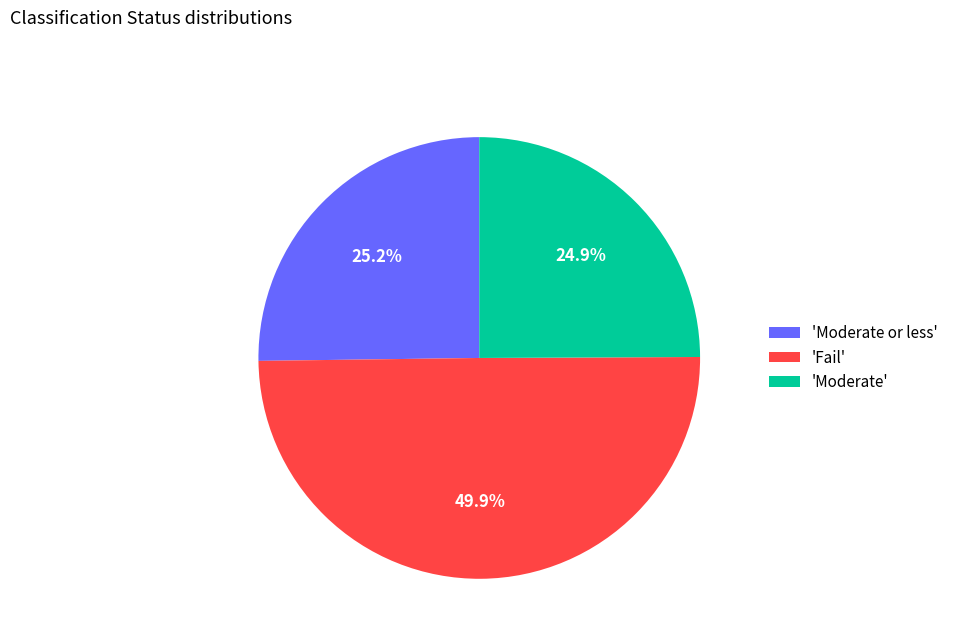

How many segments does this pie chart have?

3